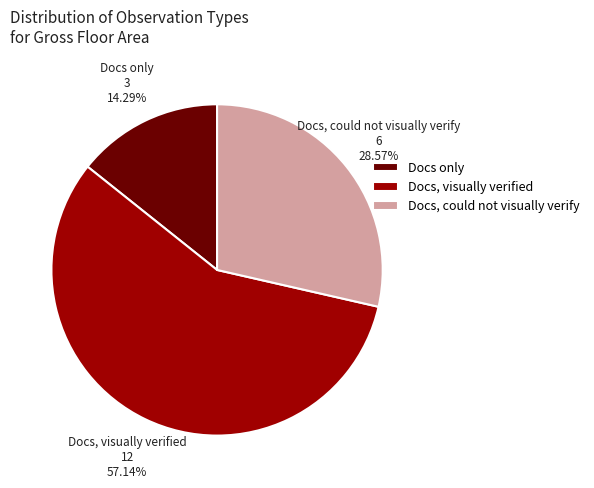

Count the number of slices in the pie.

3